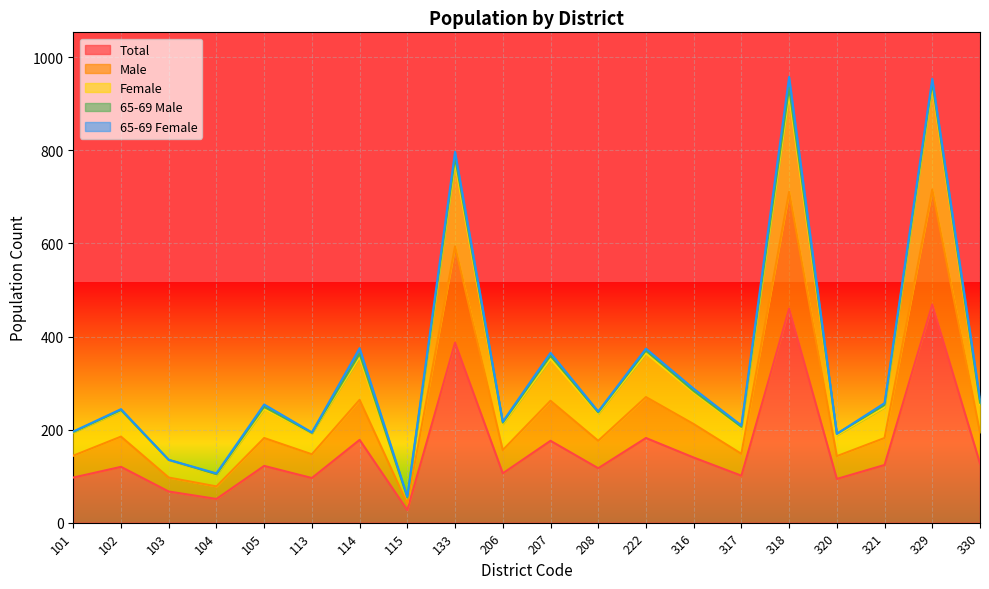

What is the minimum value for Total?

27